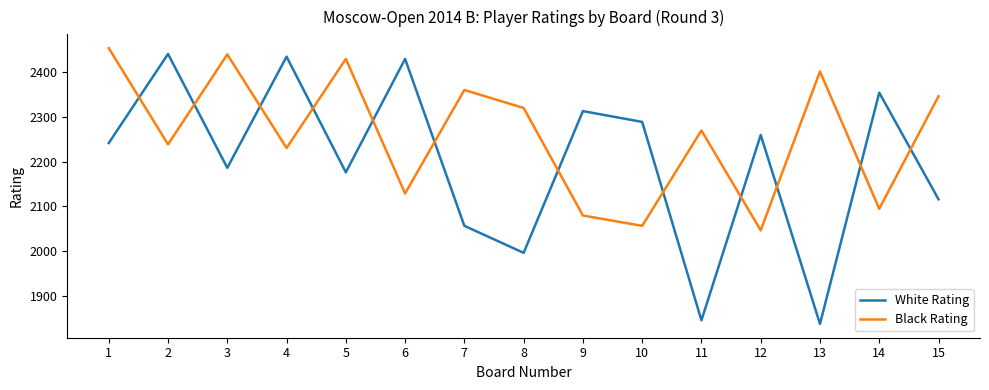

What value does the White Rating series have at 15?

2116